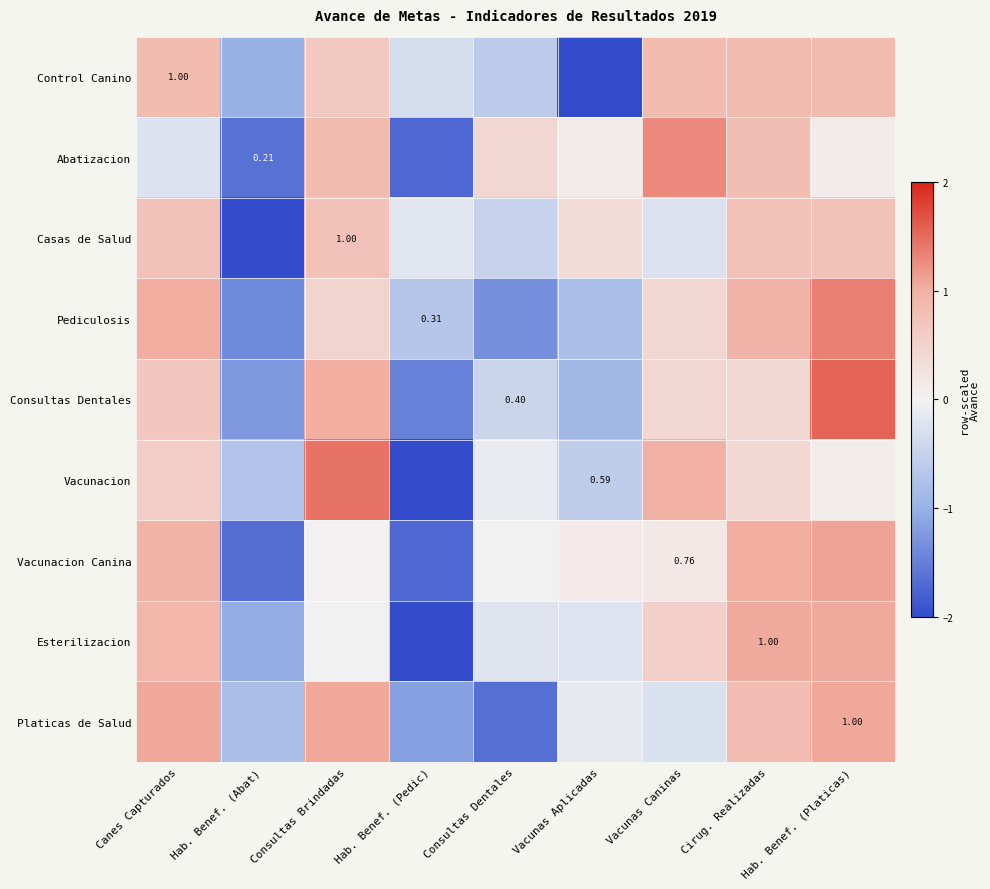

Is the value of Esterilizacion at Vacunas Caninas greater than the value of Vacunacion Canina at Vacunas Aplicadas?

Yes